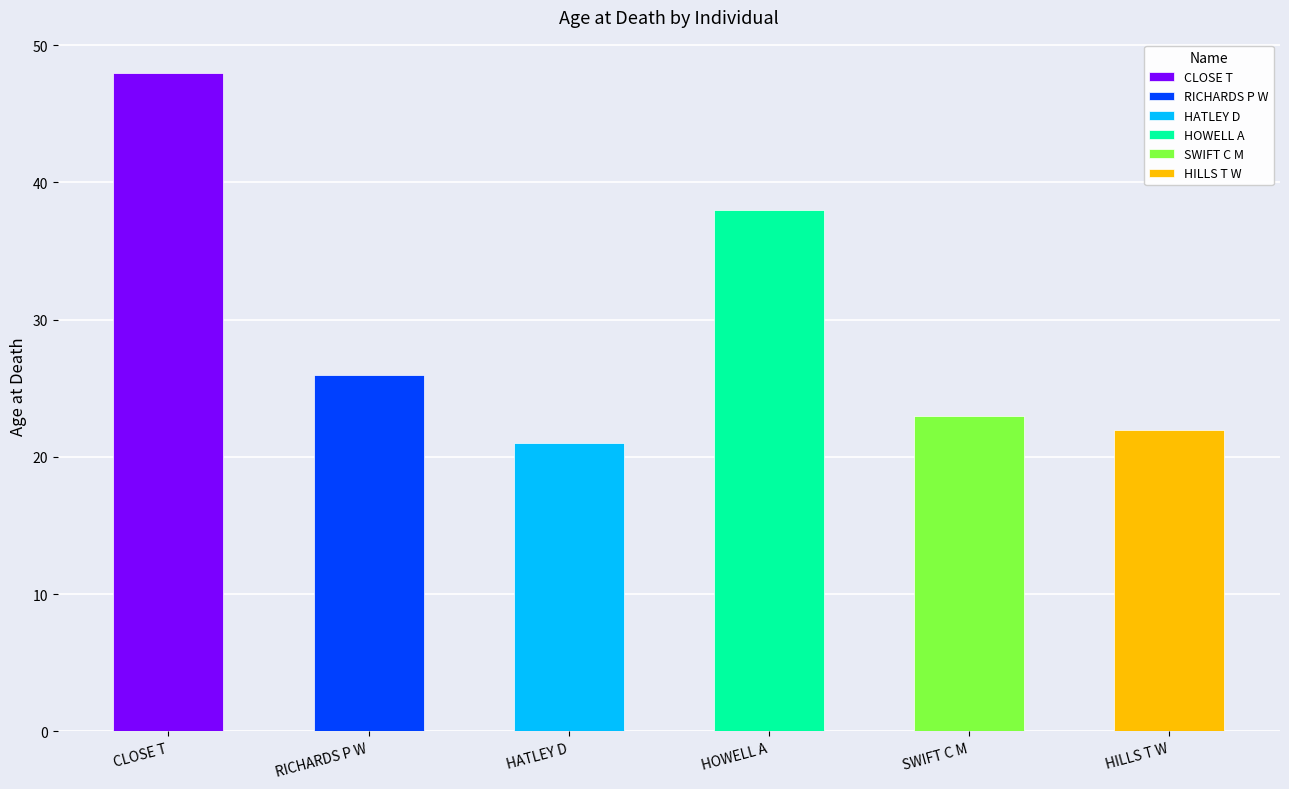

The value at SWIFT C M is 23. True or false?

True